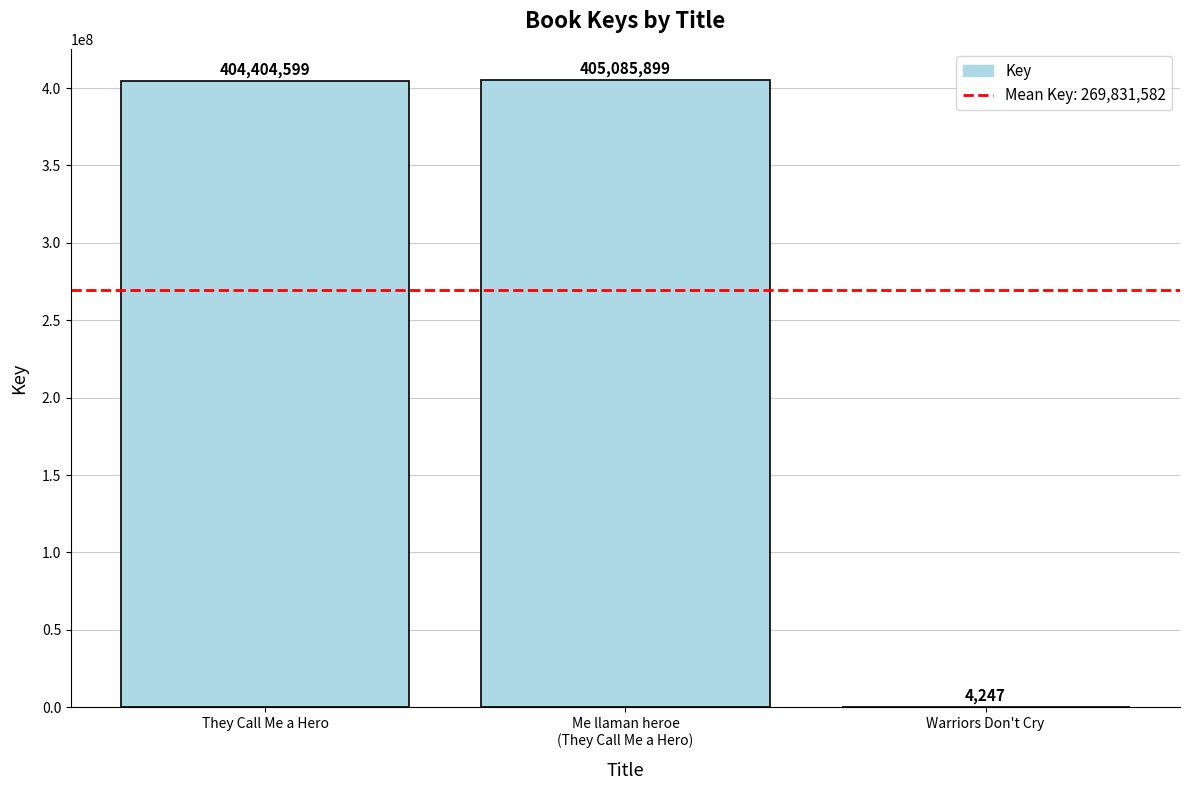

The value at They Call Me a Hero is 404404599. True or false?

True